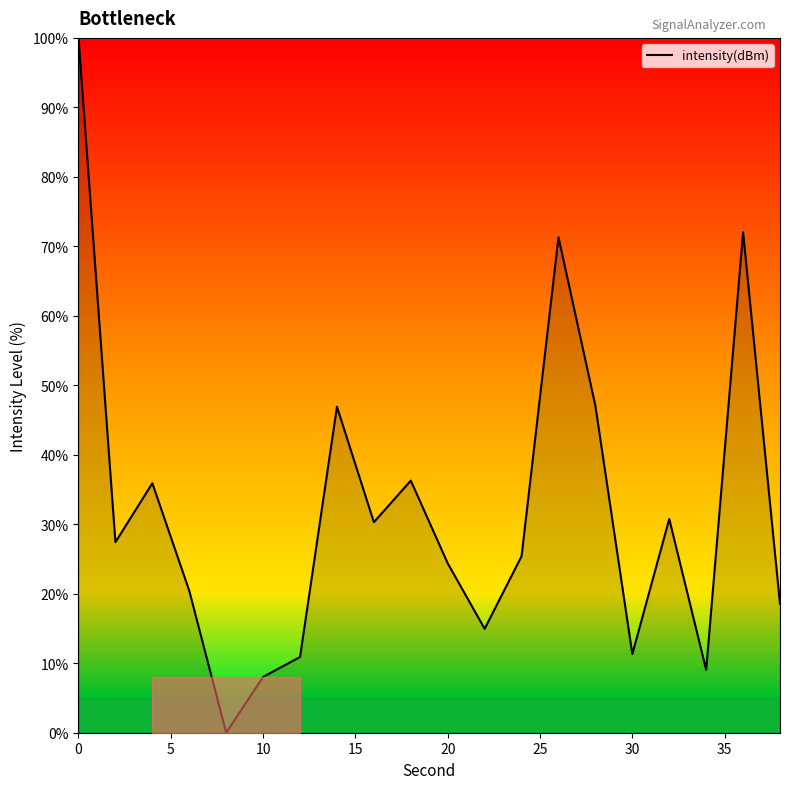

What is the maximum value shown in the chart?

100.0